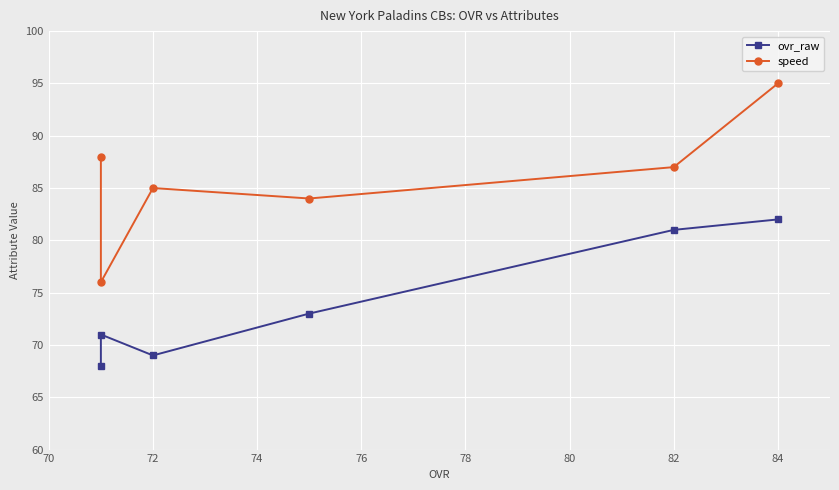

List the series in order of their peak value, highest first.

speed, ovr_raw